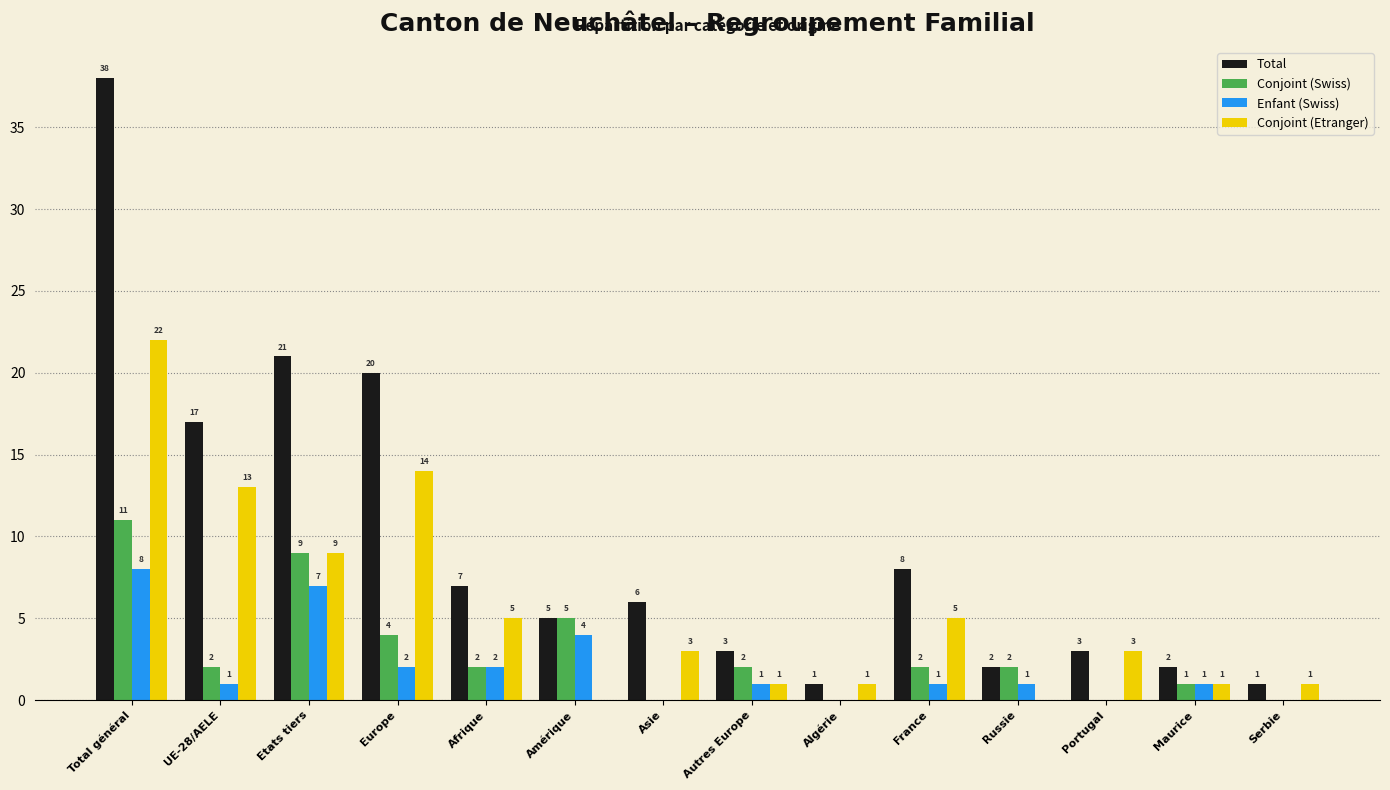

Reading right to left, transcribe all the data shown in this chart.

Total: Serbie=1	Maurice=2	Portugal=3	Russie=2	France=8	Algérie=1	Autres Europe=3	Asie=6	Amérique=5	Afrique=7	Europe=20	Etats tiers=21	UE-28/AELE=17	Total général=38
Conjoint (Swiss): Serbie=0	Maurice=1	Portugal=0	Russie=2	France=2	Algérie=0	Autres Europe=2	Asie=0	Amérique=5	Afrique=2	Europe=4	Etats tiers=9	UE-28/AELE=2	Total général=11
Enfant (Swiss): Serbie=0	Maurice=1	Portugal=0	Russie=1	France=1	Algérie=0	Autres Europe=1	Asie=0	Amérique=4	Afrique=2	Europe=2	Etats tiers=7	UE-28/AELE=1	Total général=8
Conjoint (Etranger): Serbie=1	Maurice=1	Portugal=3	Russie=0	France=5	Algérie=1	Autres Europe=1	Asie=3	Amérique=0	Afrique=5	Europe=14	Etats tiers=9	UE-28/AELE=13	Total général=22